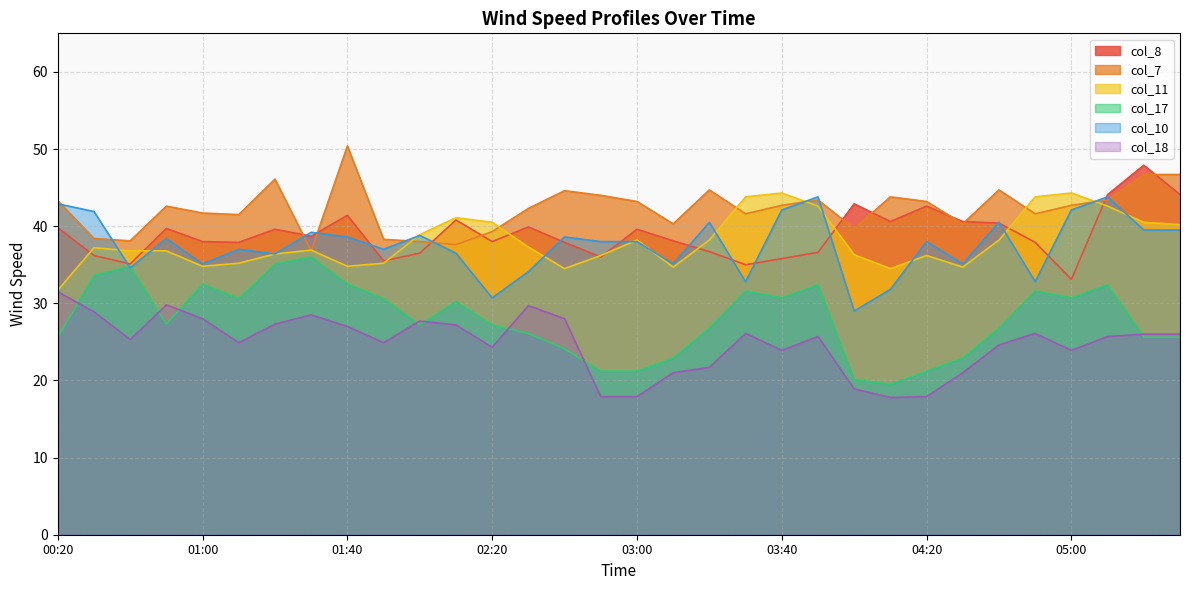

True or false: col_10 and col_11 cross at least once.

True